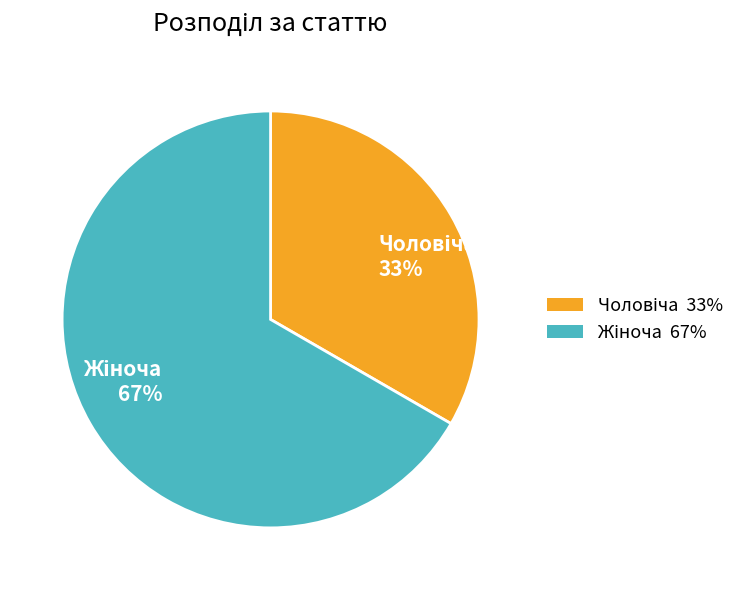

Is there any slice that represents more than half of the pie?

Yes